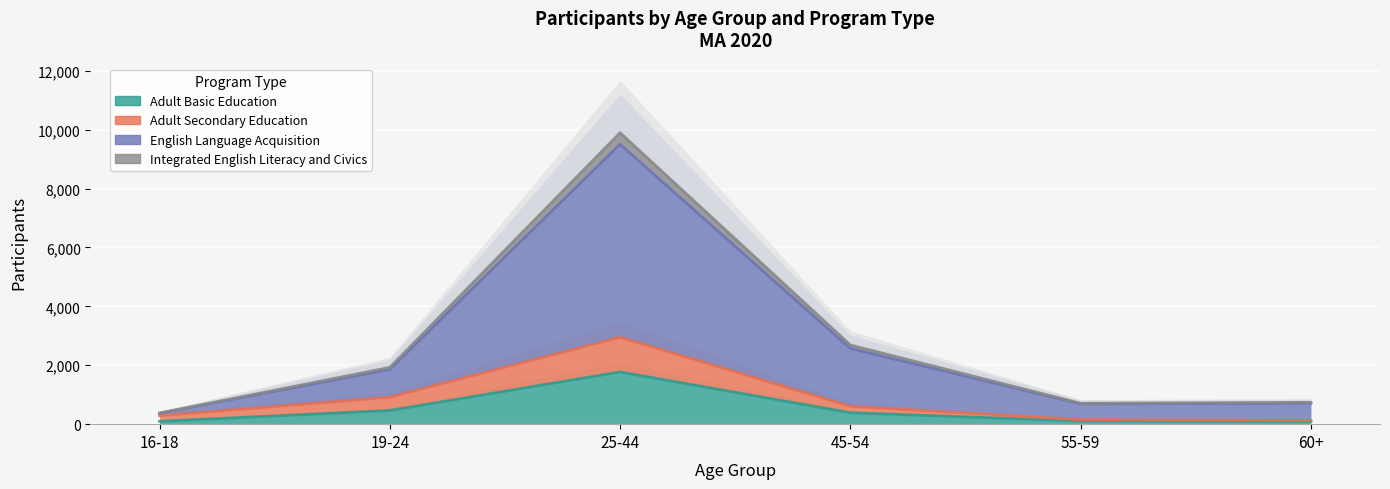

What is the difference between the maximum and minimum values in the English Language Acquisition series?

9520